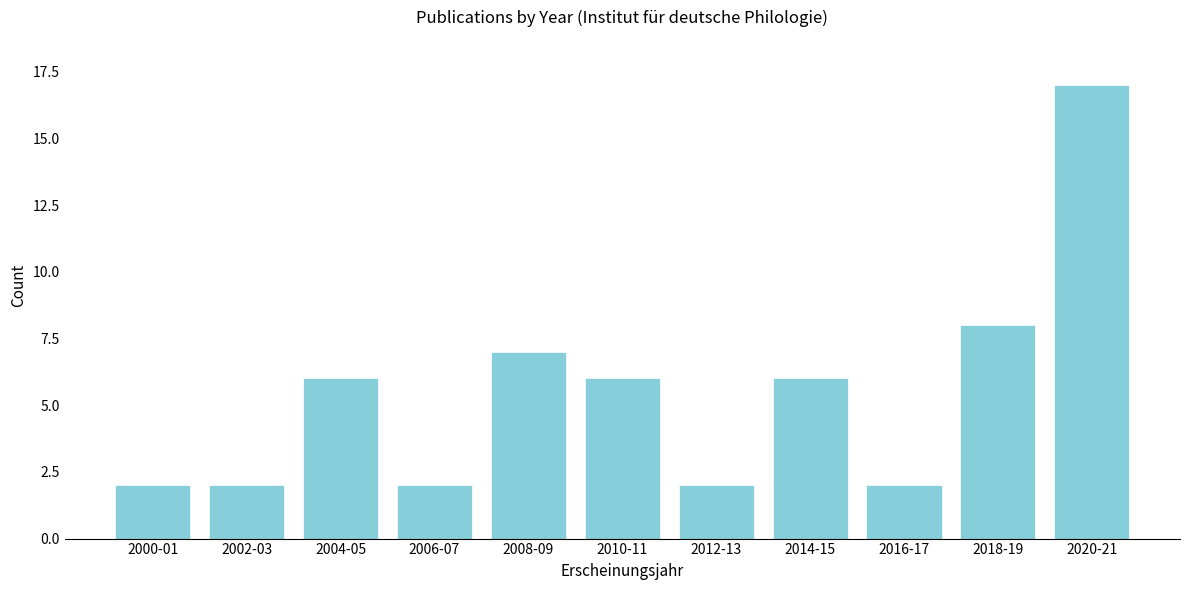

Reading left to right, what are all the values shown in this chart?

2	2	6	2	7	6	2	6	2	8	17